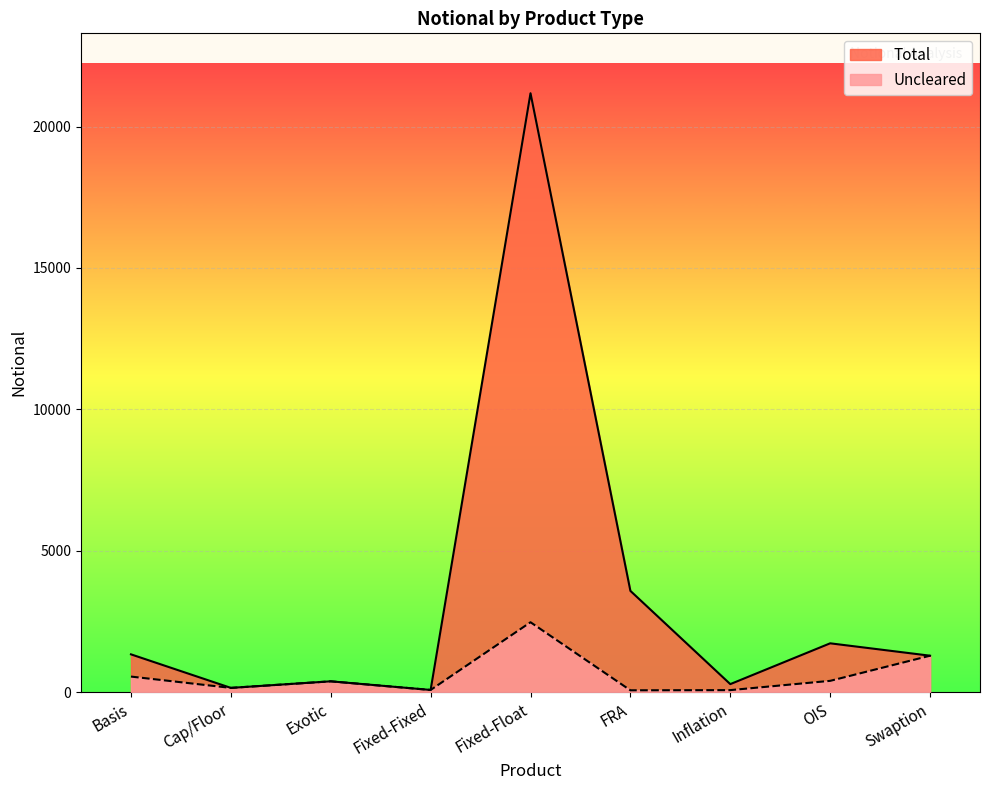

At how many categories does at least one series exceed 10952?

1